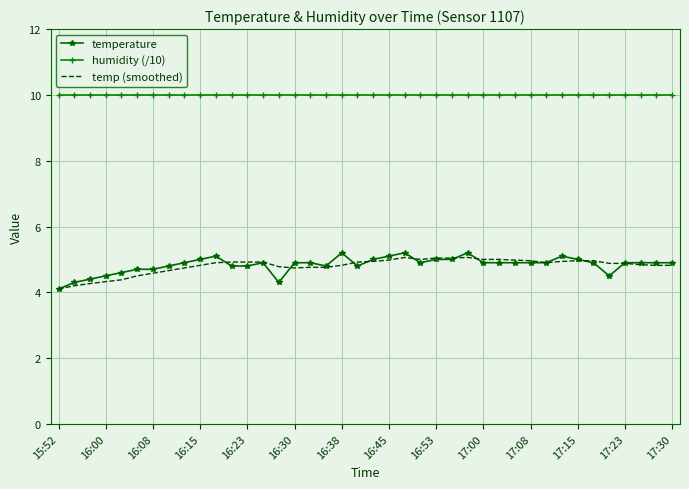

True or false: humidity (/10) and temp (smoothed) cross at least once.

False